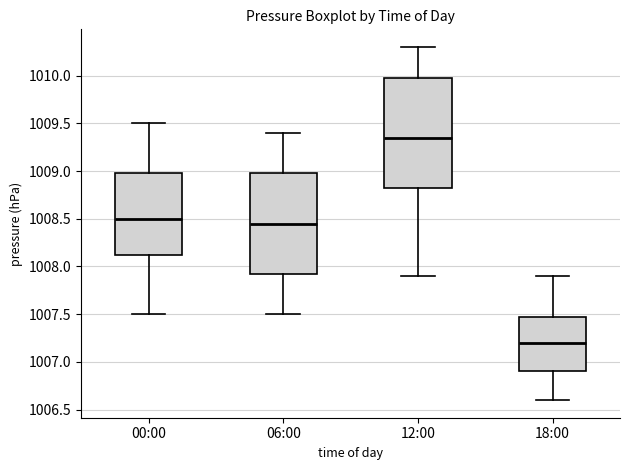

Where does the lower whisker of the box for 00:00 end on the y-axis? The values are not printed on the chart, so give them approximately, as read against the axis.

1007.50